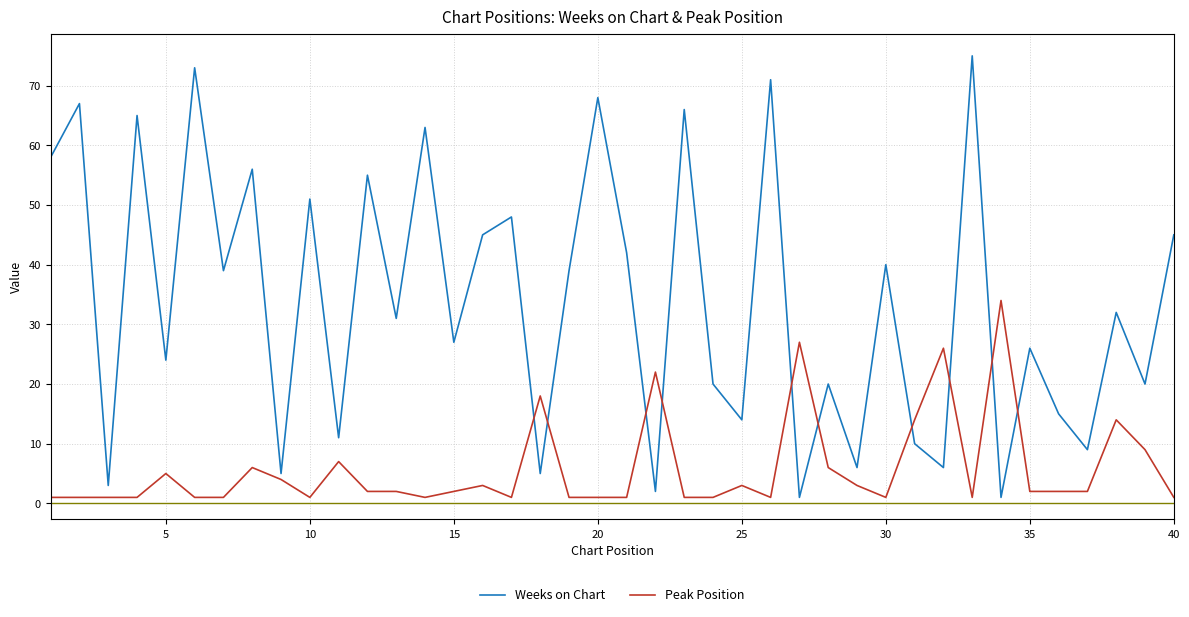

What is the maximum value for Weeks on Chart?

75